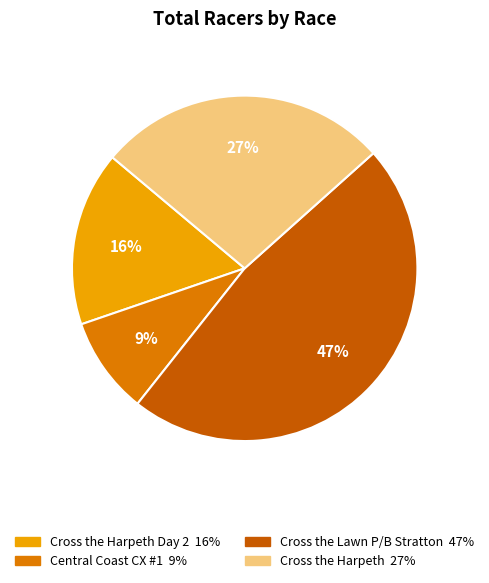

To the nearest percent, what is the difference between the largest and smallest slice percentages?

38%